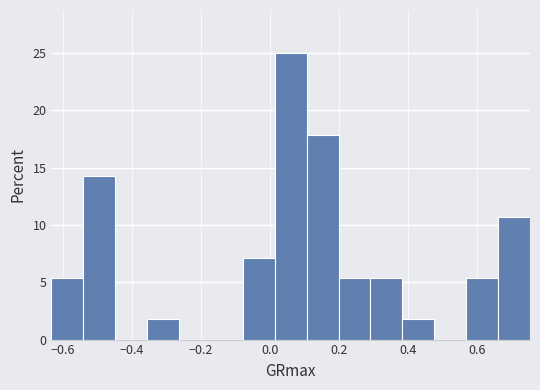

Reading left to right, list every bar in this chart as the range it spans on the x-axis followed by its height. Neither the bar edges nor the heights are printed on the chart, so give them approximately, as read against the axes.

-0.64 to -0.54: 5.5
-0.54 to -0.44: 14.5
-0.44 to -0.36: 0
-0.36 to -0.26: 2.0
-0.26 to -0.16: 0
-0.16 to -0.08: 0
-0.08 to 0.02: 7.0
0.02 to 0.10: 25.0
0.10 to 0.20: 18.0
0.20 to 0.30: 5.5
0.30 to 0.38: 5.5
0.38 to 0.48: 2.0
0.48 to 0.56: 0
0.56 to 0.66: 5.5
0.66 to 0.76: 10.5